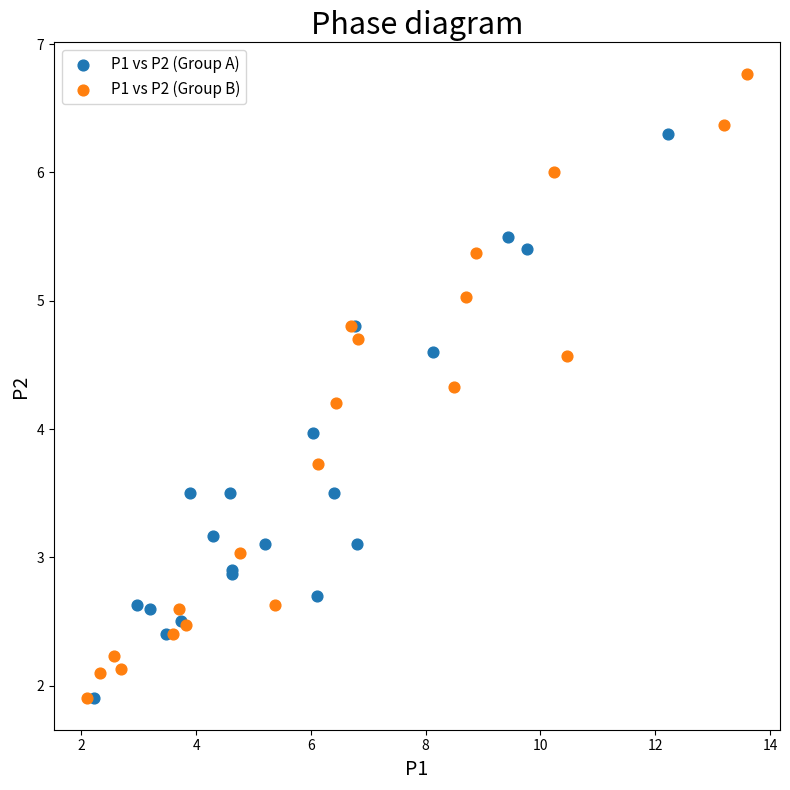

Which series has the widest spread of Y values?

P1 vs P2 (Group B)